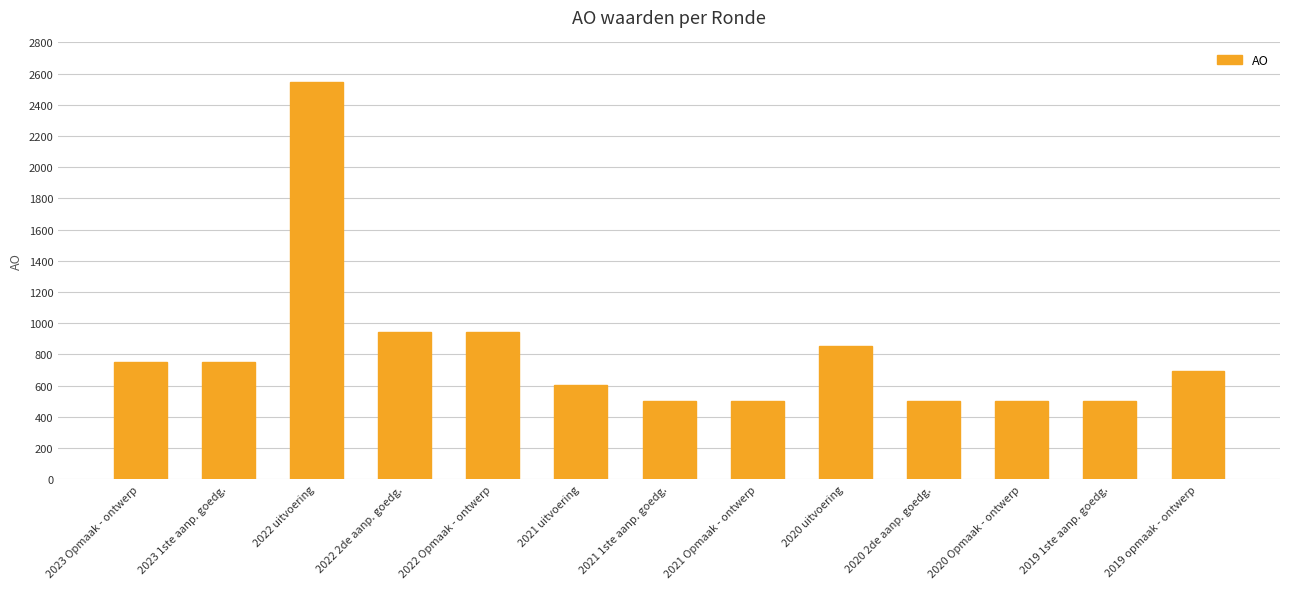

Count the number of categories in the chart.

13